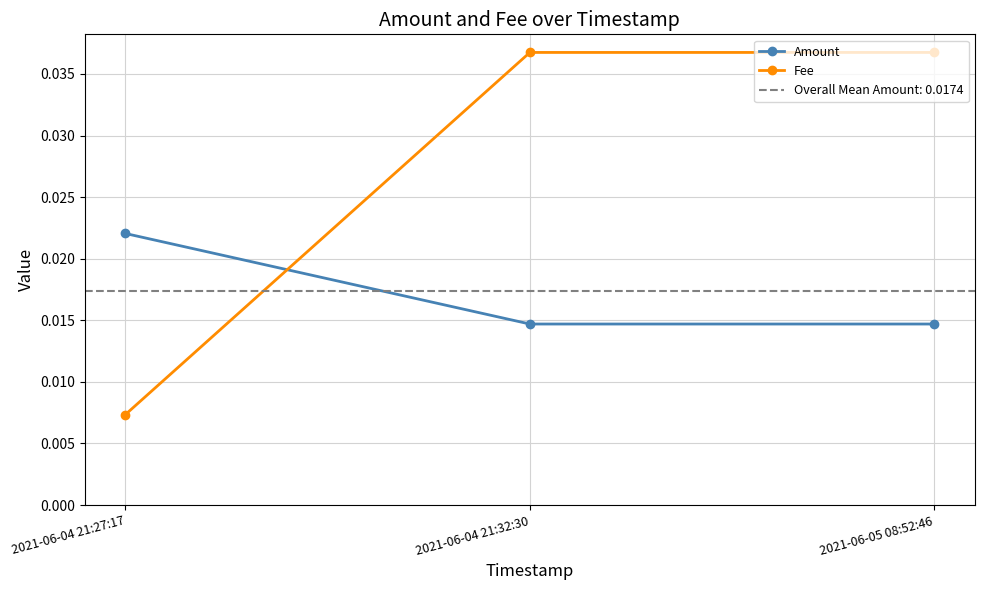

Is it true that Fee equals 0.1 at 2021-06-04 21:32:30?

False